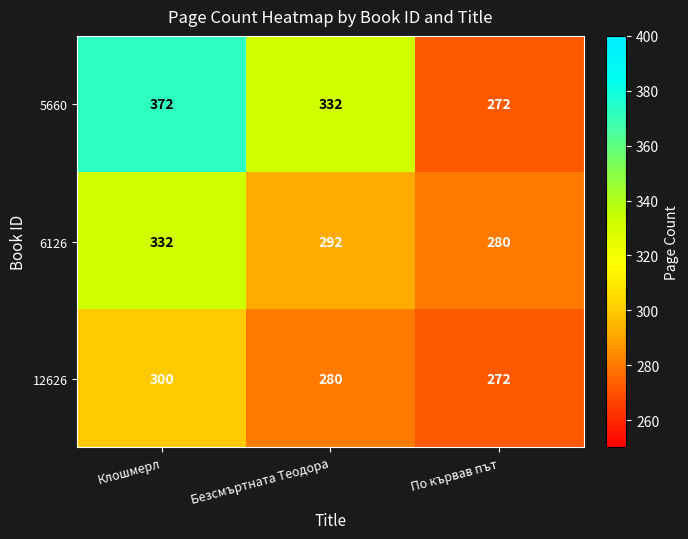

What is the total value across all series at Безсмъртната Теодора?

904